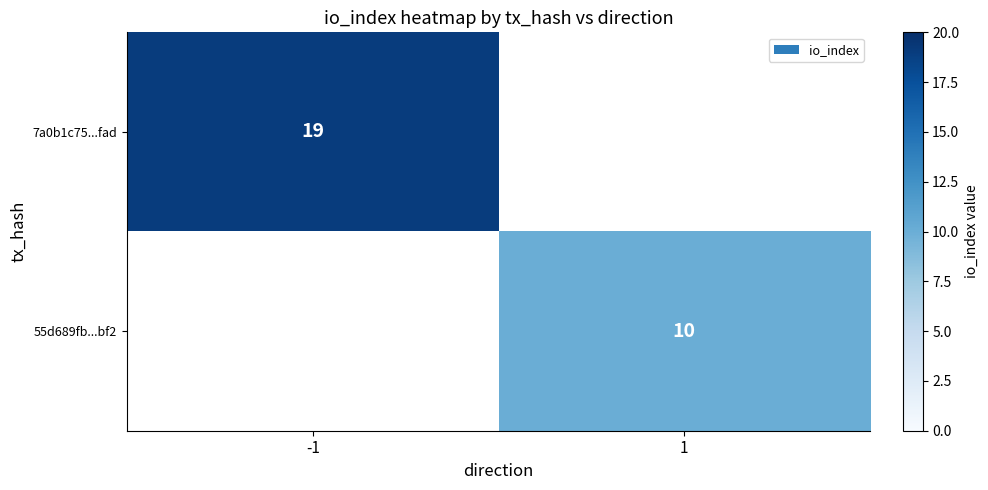

The value of 55d689fb...bf2 at 1 is 2.2. True or false?

False